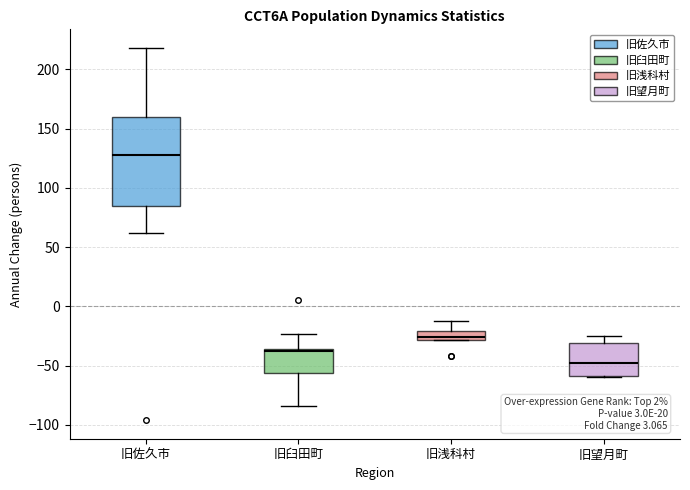

Which box is the tallest, from its lower edge to its upper edge?

旧佐久市